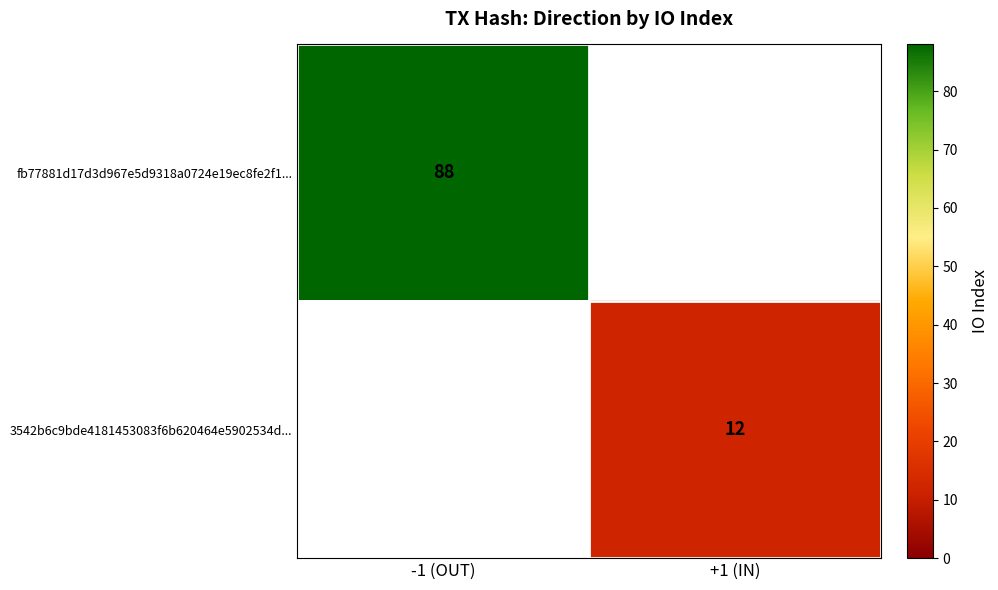

The 3542b6c9bde4181453083f6b620464e5902534d... series shows 12 at +1 (IN). True or false?

True